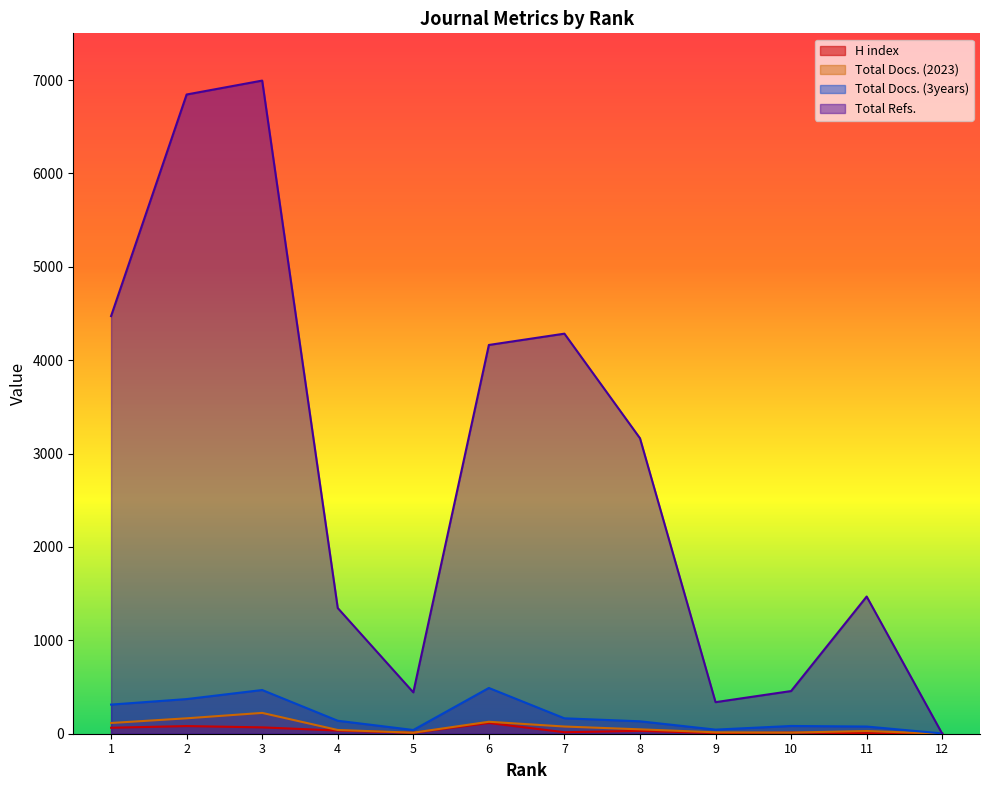

At which category is the sum across all series the highest?

3